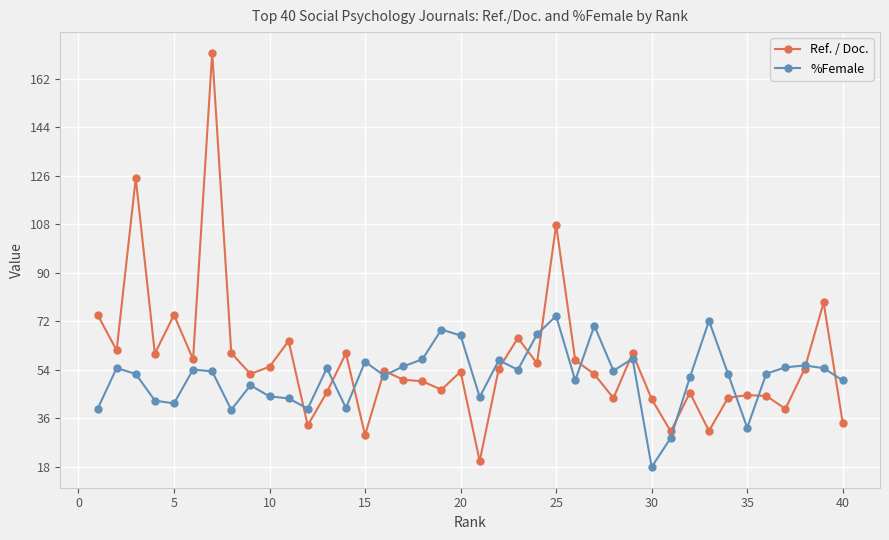

What is the difference between the maximum and second lowest values in the %Female series?

45.2